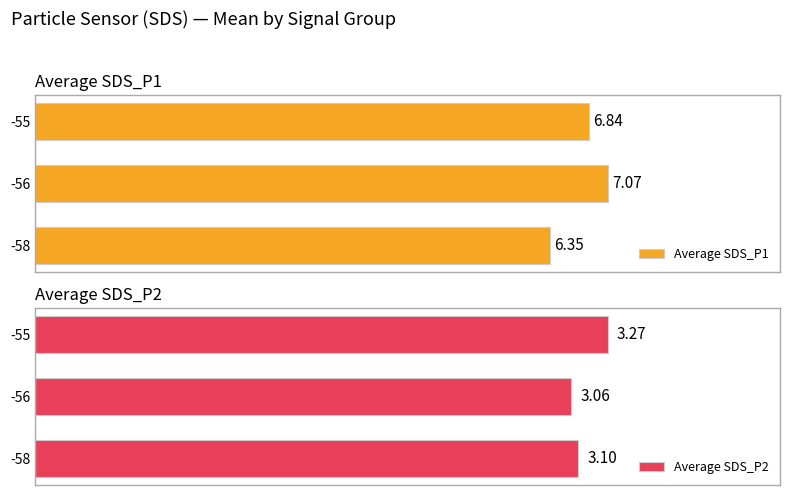

At how many categories does at least one series exceed 6?

3